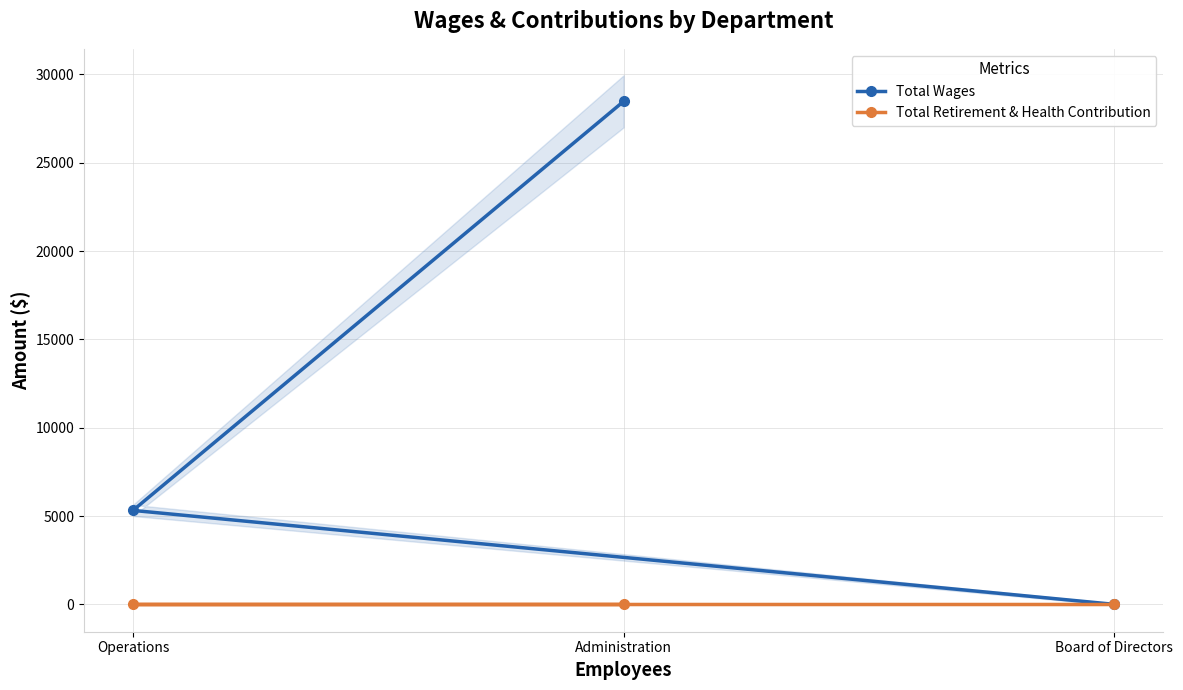

Read the Total Wages value at Administration.

28470